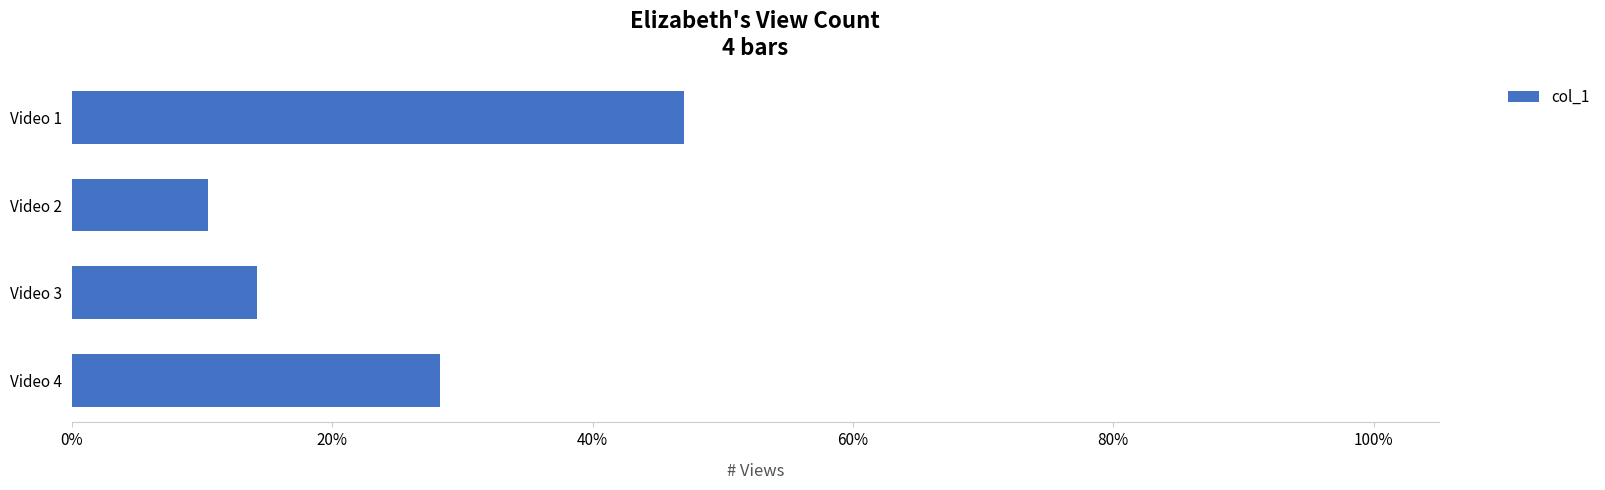

List the labels in order of value, smallest first.

Video 2, Video 3, Video 4, Video 1